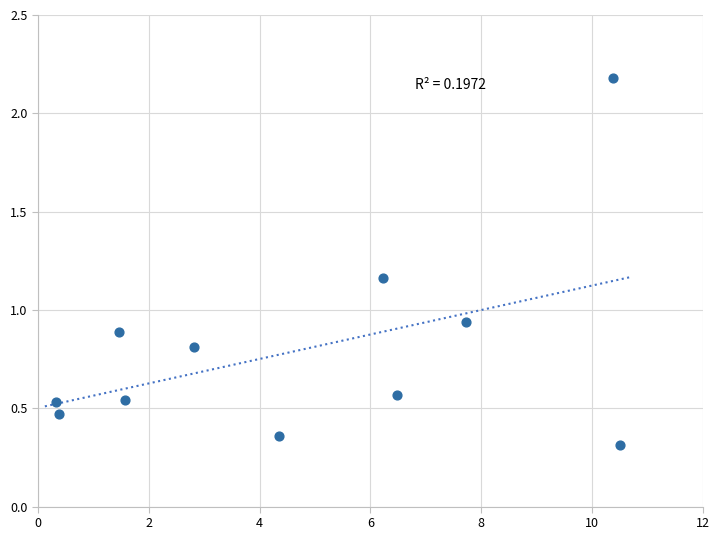

What is the average X value?

4.7